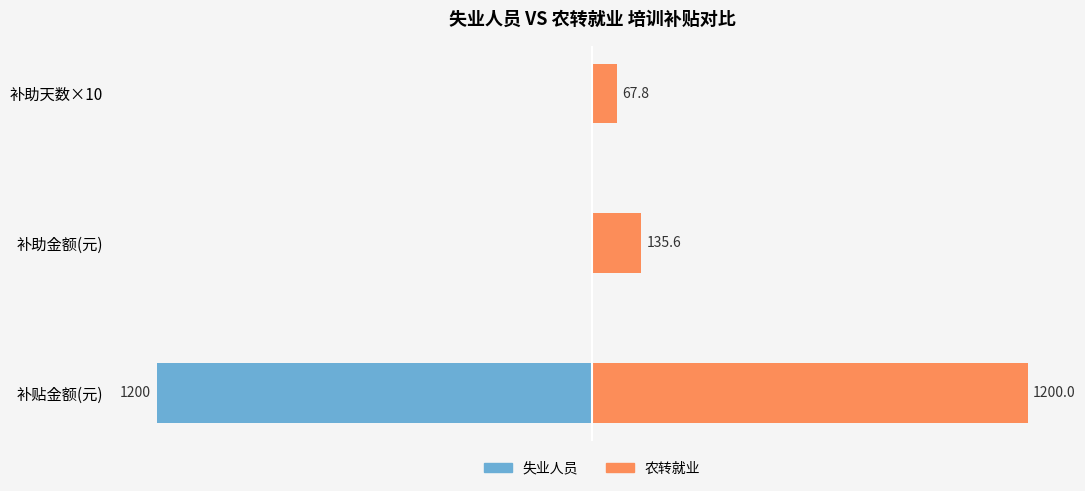

What is the minimum value for 农转就业?

67.8